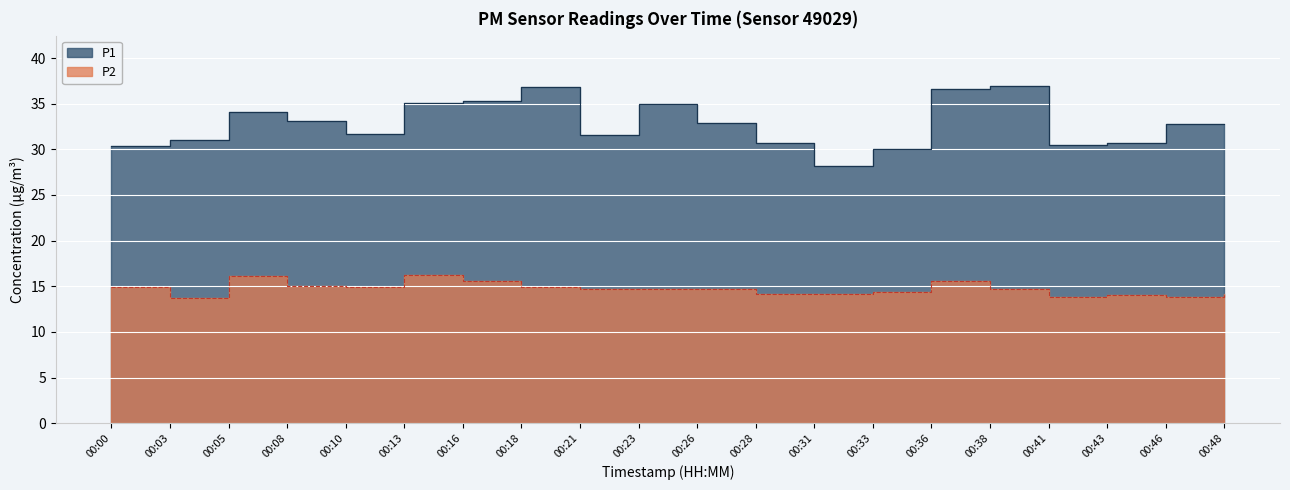

List the labels in order of P2 value, largest first.

00:13, 00:05, 00:16, 00:36, 00:08, 00:18, 00:00, 00:10, 00:21, 00:38, 00:23, 00:26, 00:33, 00:28, 00:31, 00:48, 00:43, 00:41, 00:46, 00:03